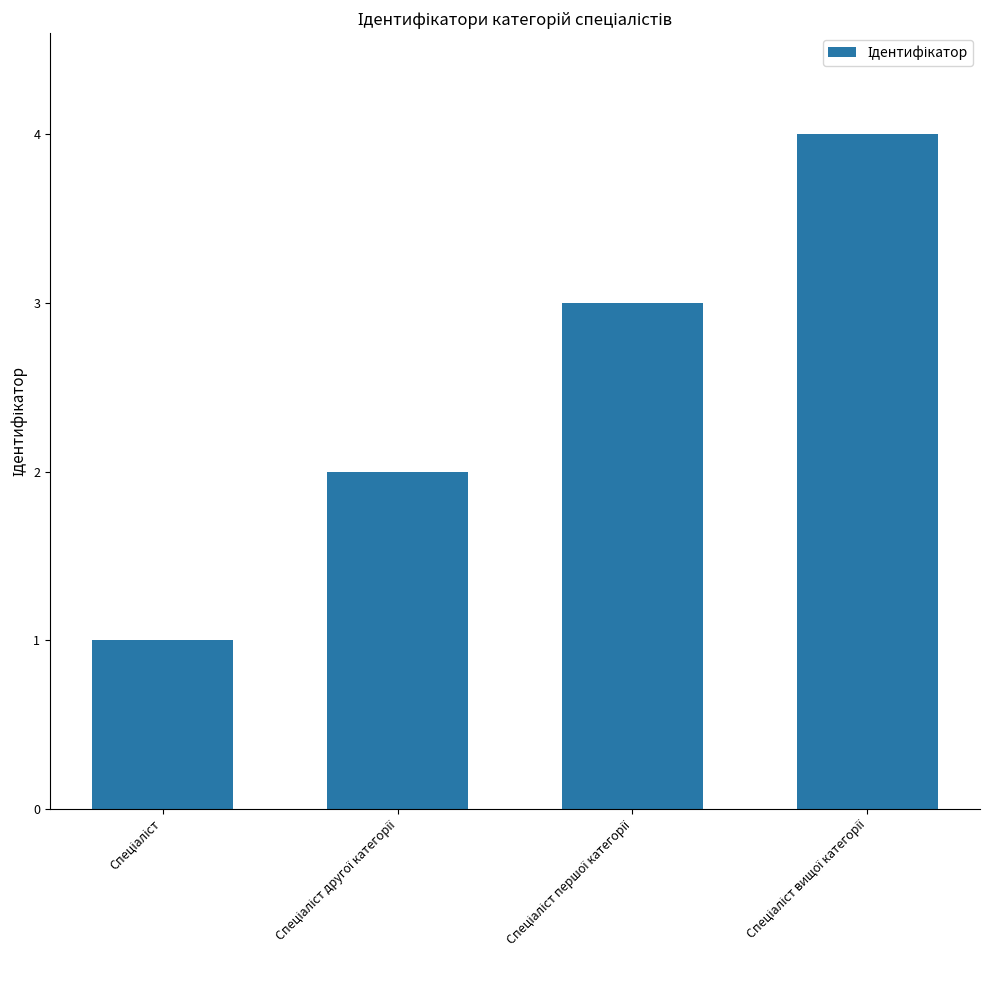

Reading left to right, transcribe all the data shown in this chart.

1	2	3	4